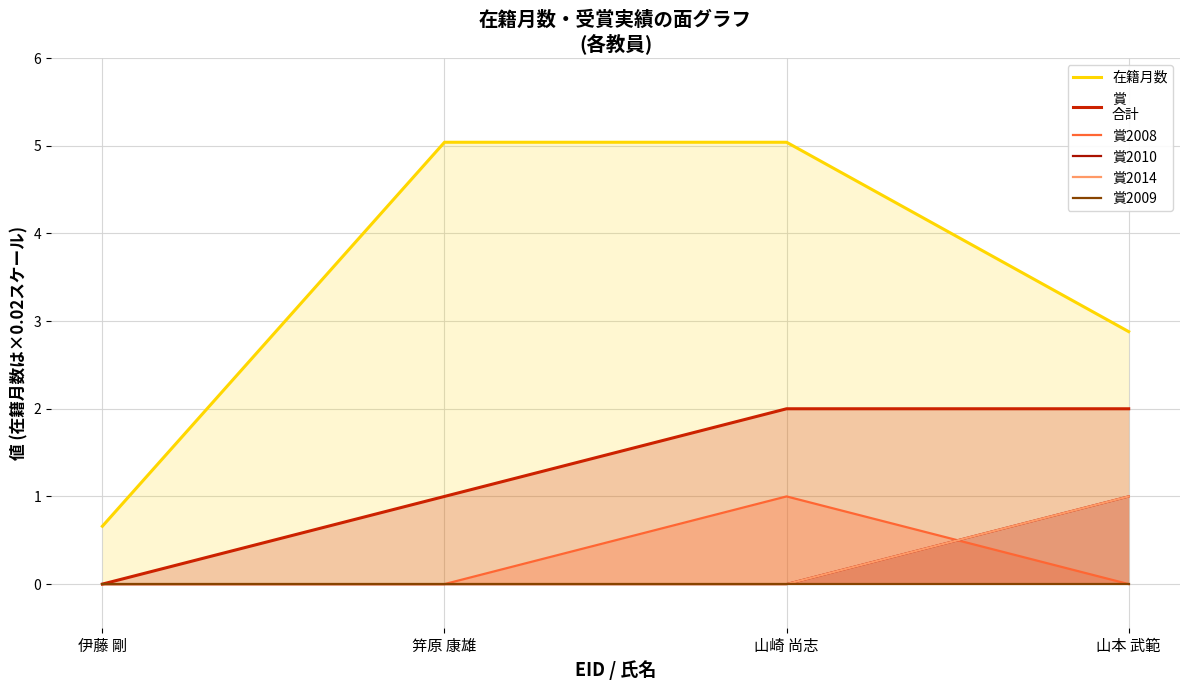

In 賞2008, how many points are higher than both neighbors (excluding endpoints)?

1